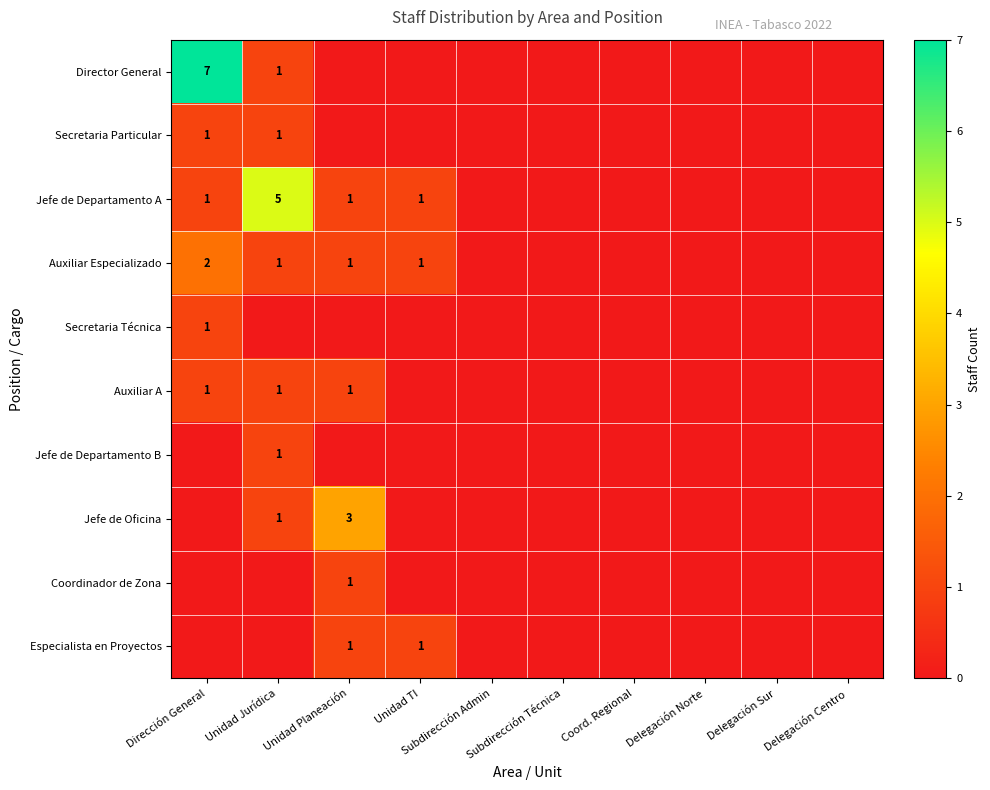

Is it true that Auxiliar A equals 1 at Unidad Jurídica?

True